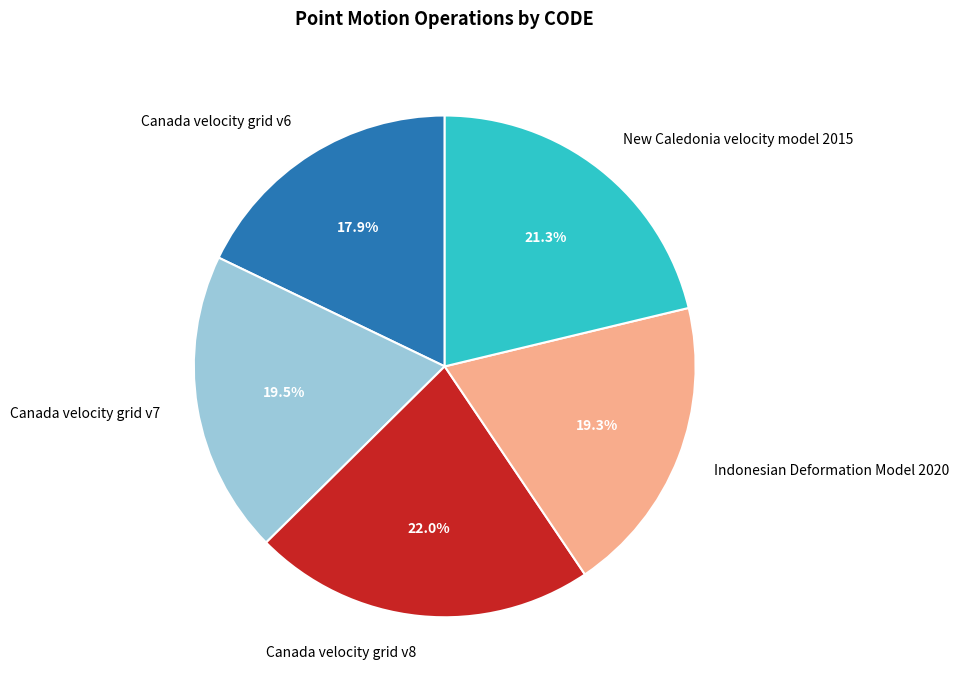

Count the number of slices in the pie.

5